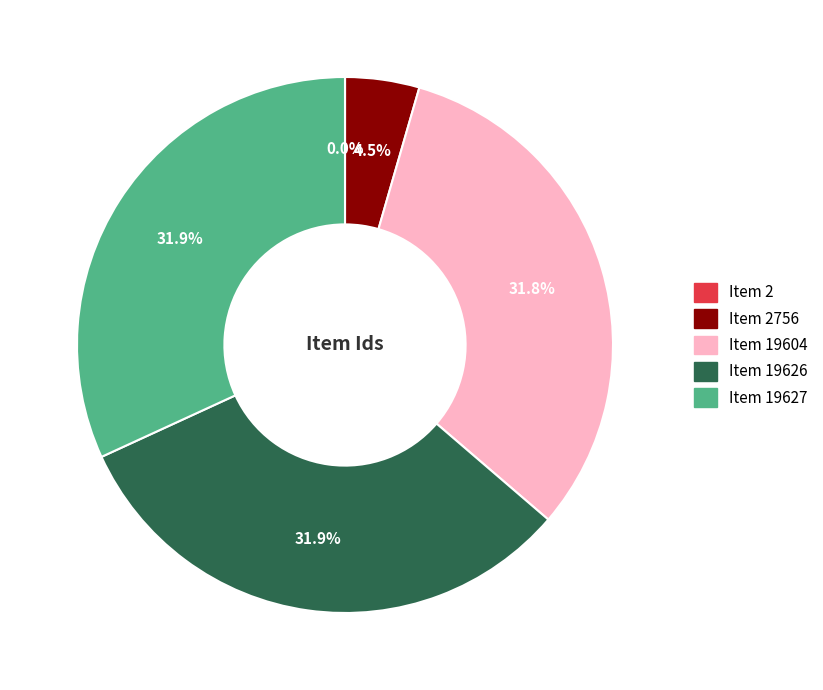

Combined, do Item 19627 and Item 19626 account for over 50%?

Yes